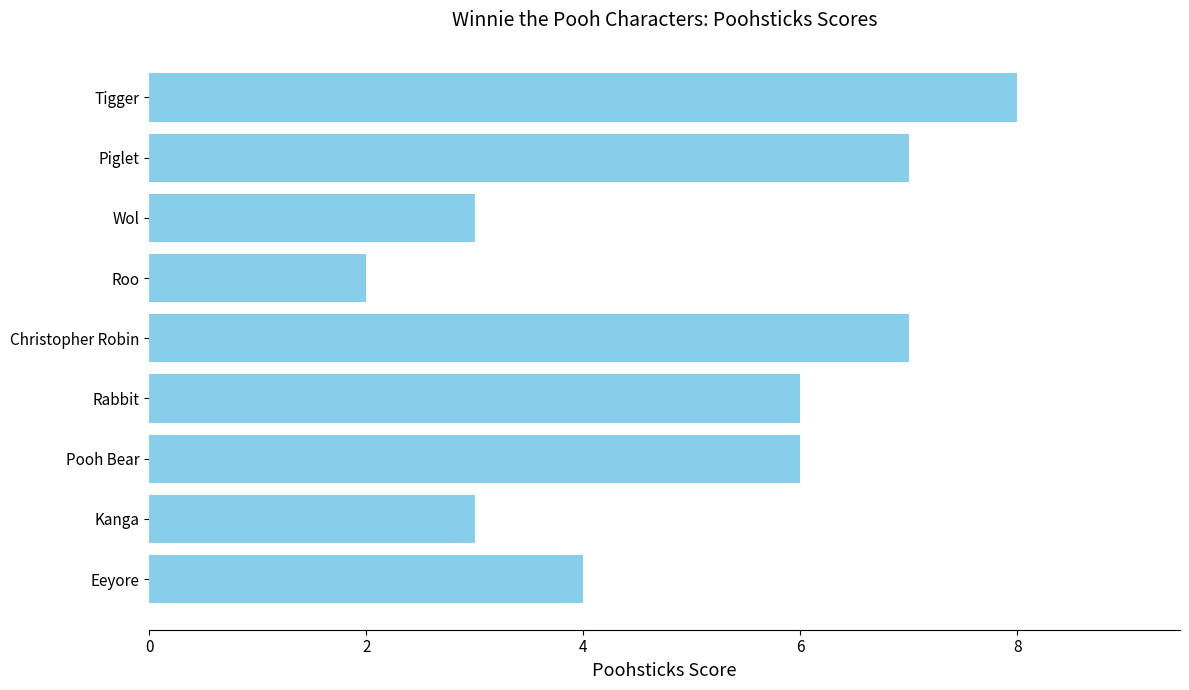

Reading bottom to top, transcribe all the data shown in this chart.

4	3	6	6	7	2	3	7	8